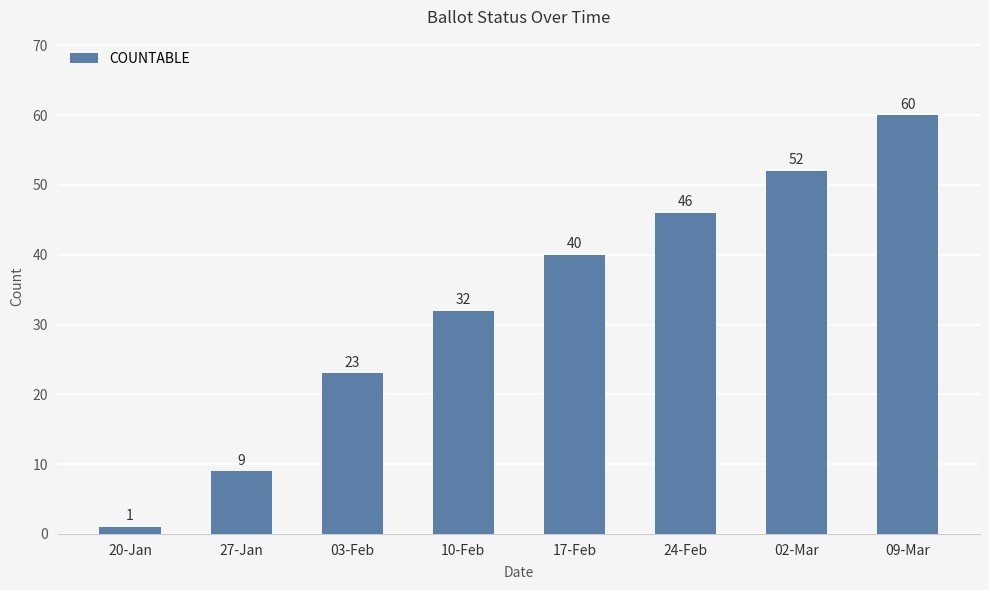

Reading left to right, transcribe all the data shown in this chart.

20-Jan=1	27-Jan=9	03-Feb=23	10-Feb=32	17-Feb=40	24-Feb=46	02-Mar=52	09-Mar=60